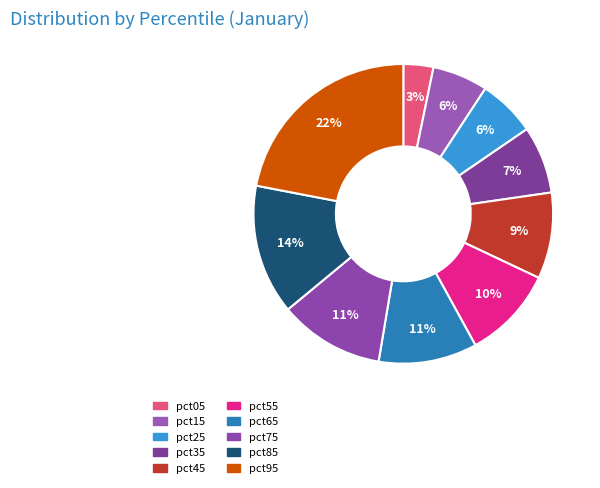

What percentage is the pct25 slice, to the nearest percent?

6%